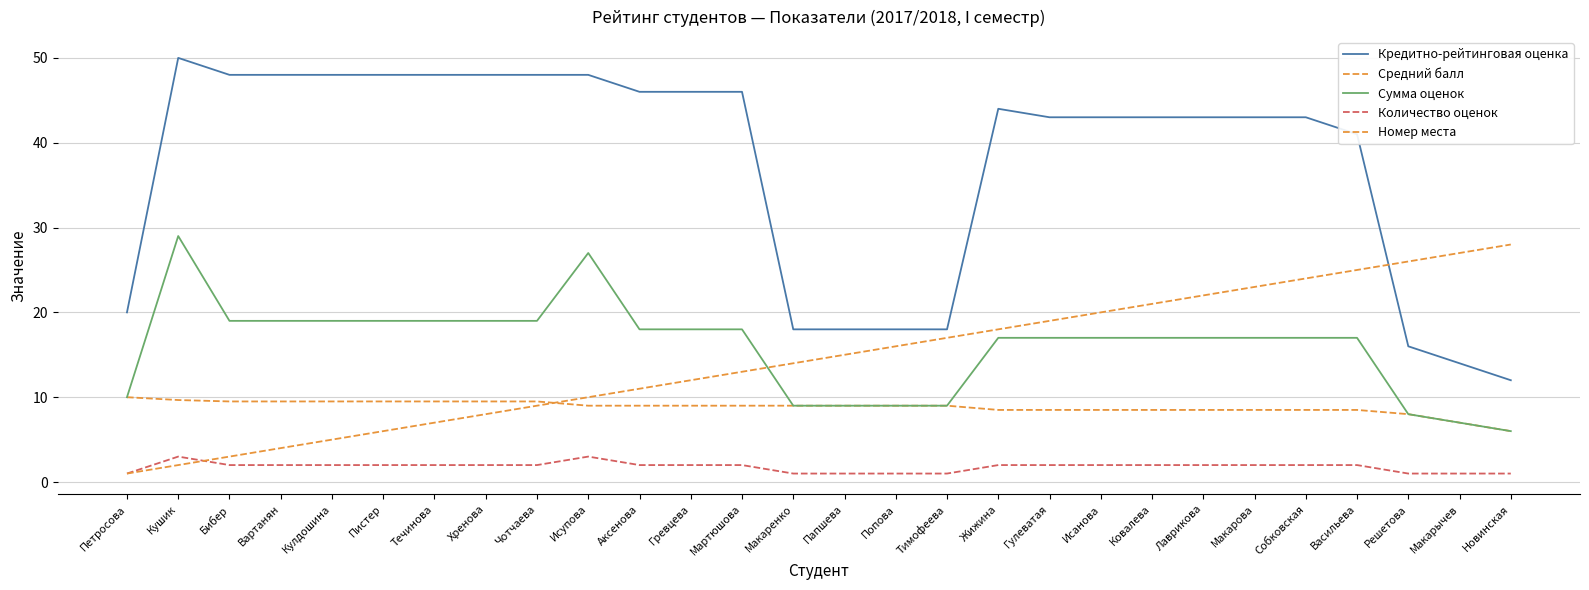

The value of Количество оценок at Аксенова is 3.5. True or false?

False